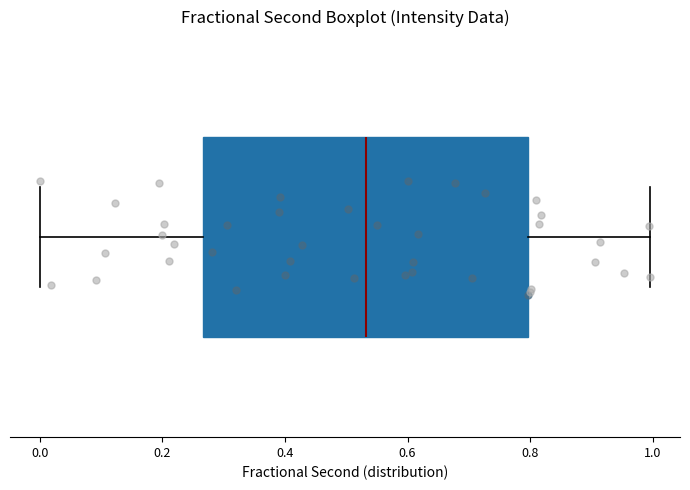

Where does the right whisker of the box end on the x-axis? The values are not printed on the chart, so give them approximately, as read against the axis.

1.00